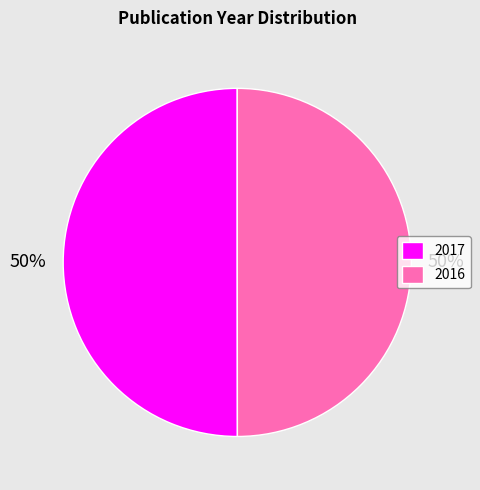

Combined, do 2016 and 2017 account for over 50%?

Yes